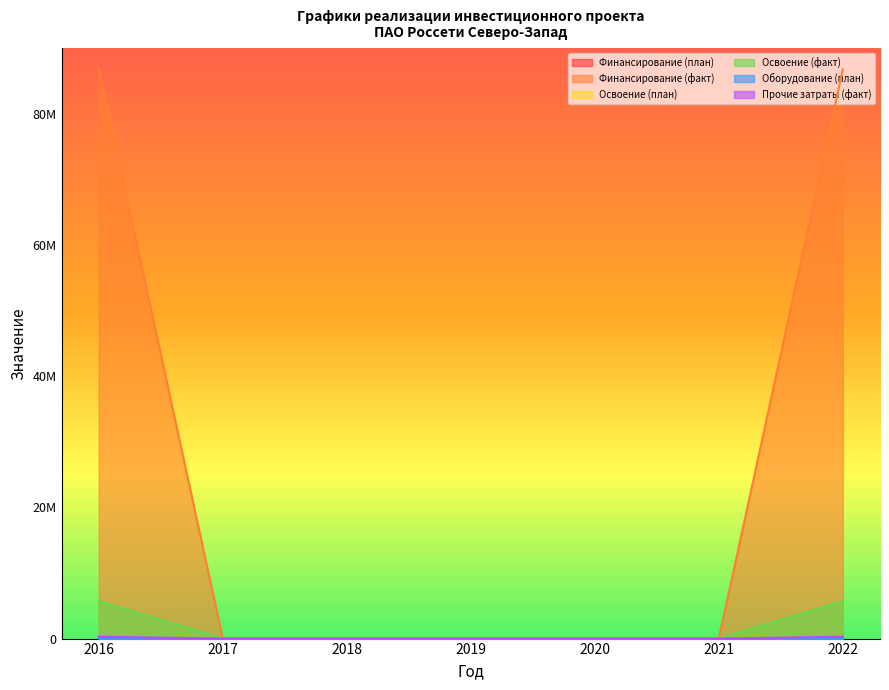

Which series changed the most between 2019 and 2022?

Финансирование (факт)